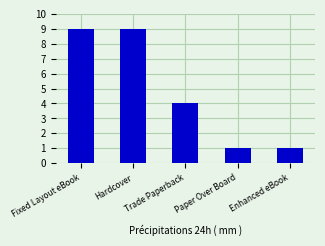

The chart shows a value of 12 at Hardcover. True or false?

False